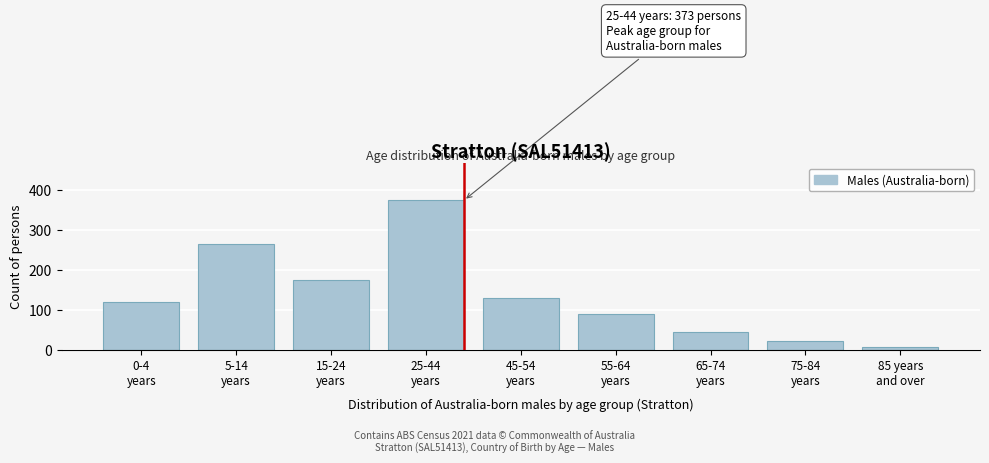

Reading right to left, what are all the values shown in this chart?

6	21	45	90	129	373	175	263	120